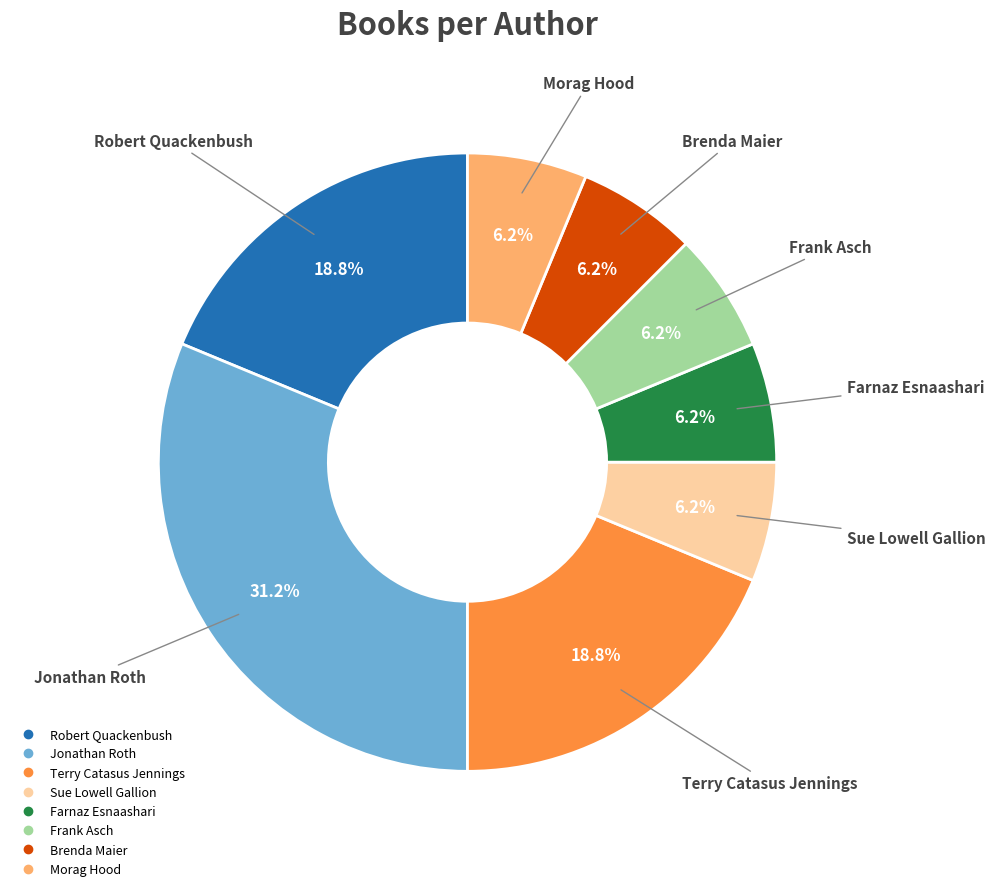

Is there any slice that represents more than half of the pie?

No